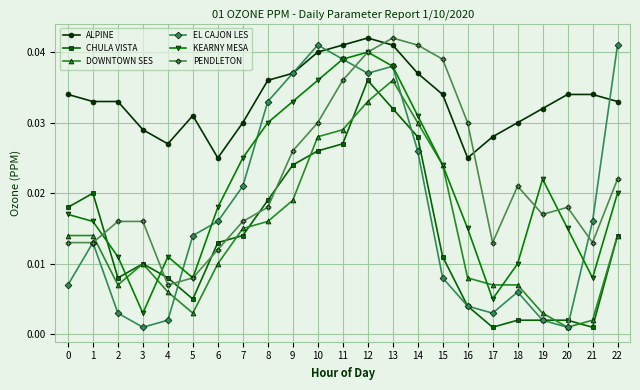

True or false: DOWNTOWN SES and ALPINE cross at least once.

False